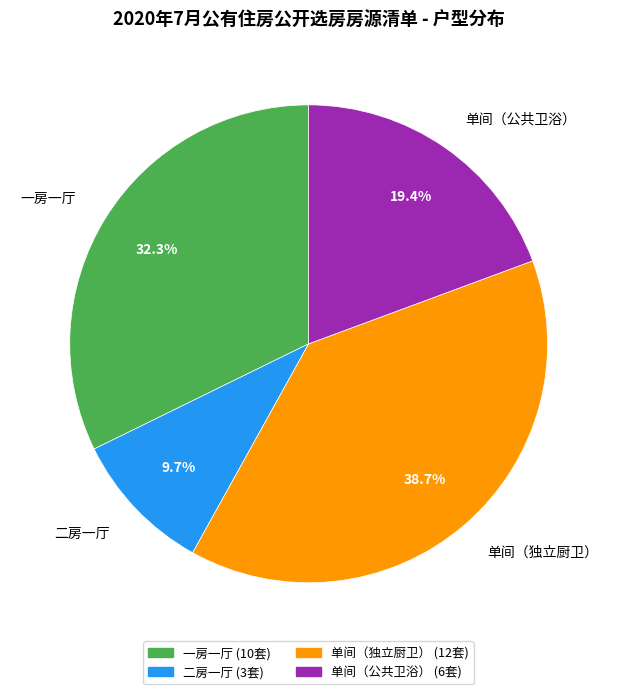

Approximately how many times larger is the value at 单间（公共卫浴） compared to 一房一厅?

0.6